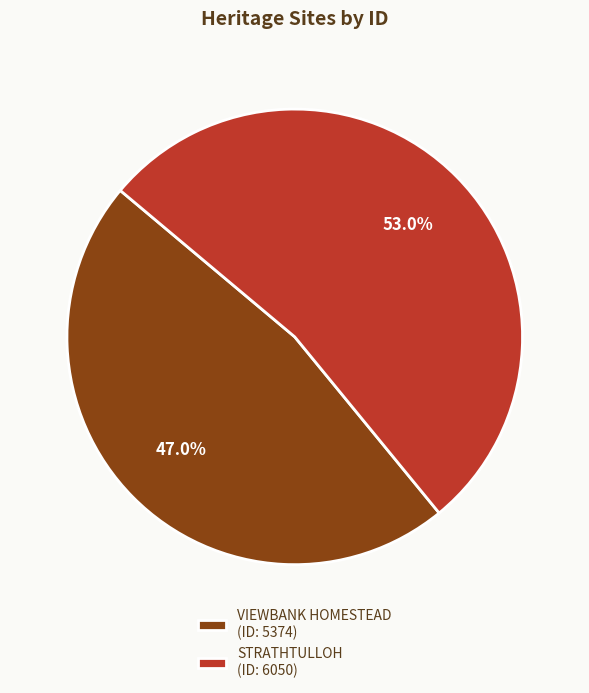

How many segments does this pie chart have?

2